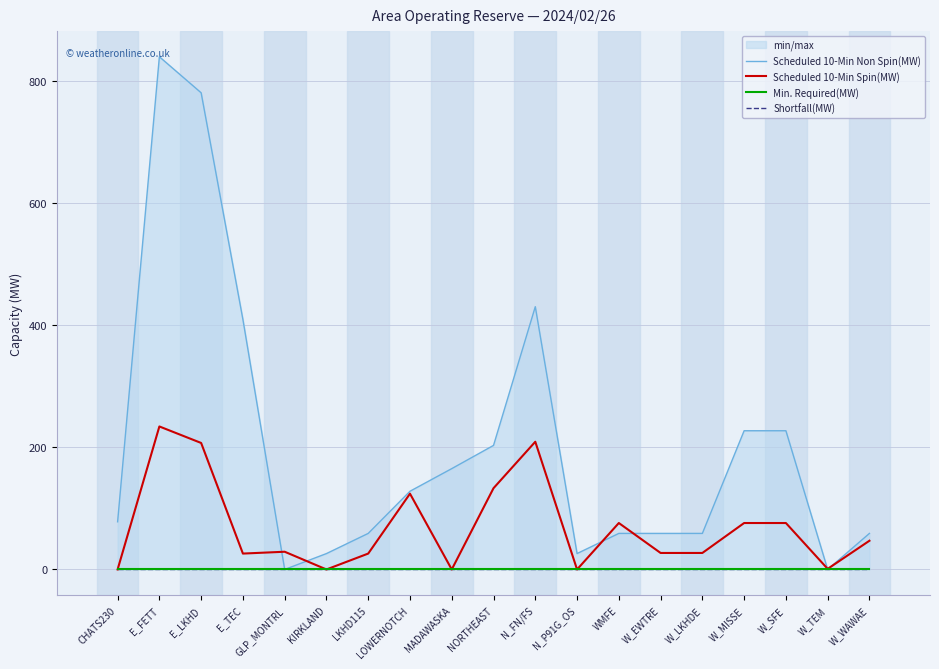

At which label does Min. Required(MW) reach its minimum?

CHATS230